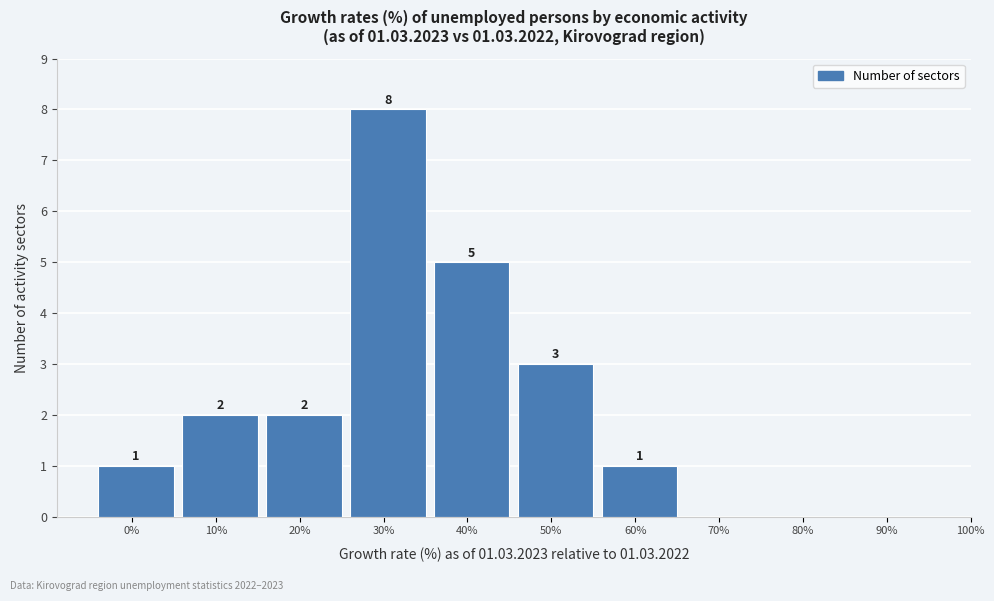

Reading left to right, what are all the values shown in this chart?

0%=1	10%=2	20%=2	30%=8	40%=5	50%=3	60%=1	70%=0	80%=0	90%=0